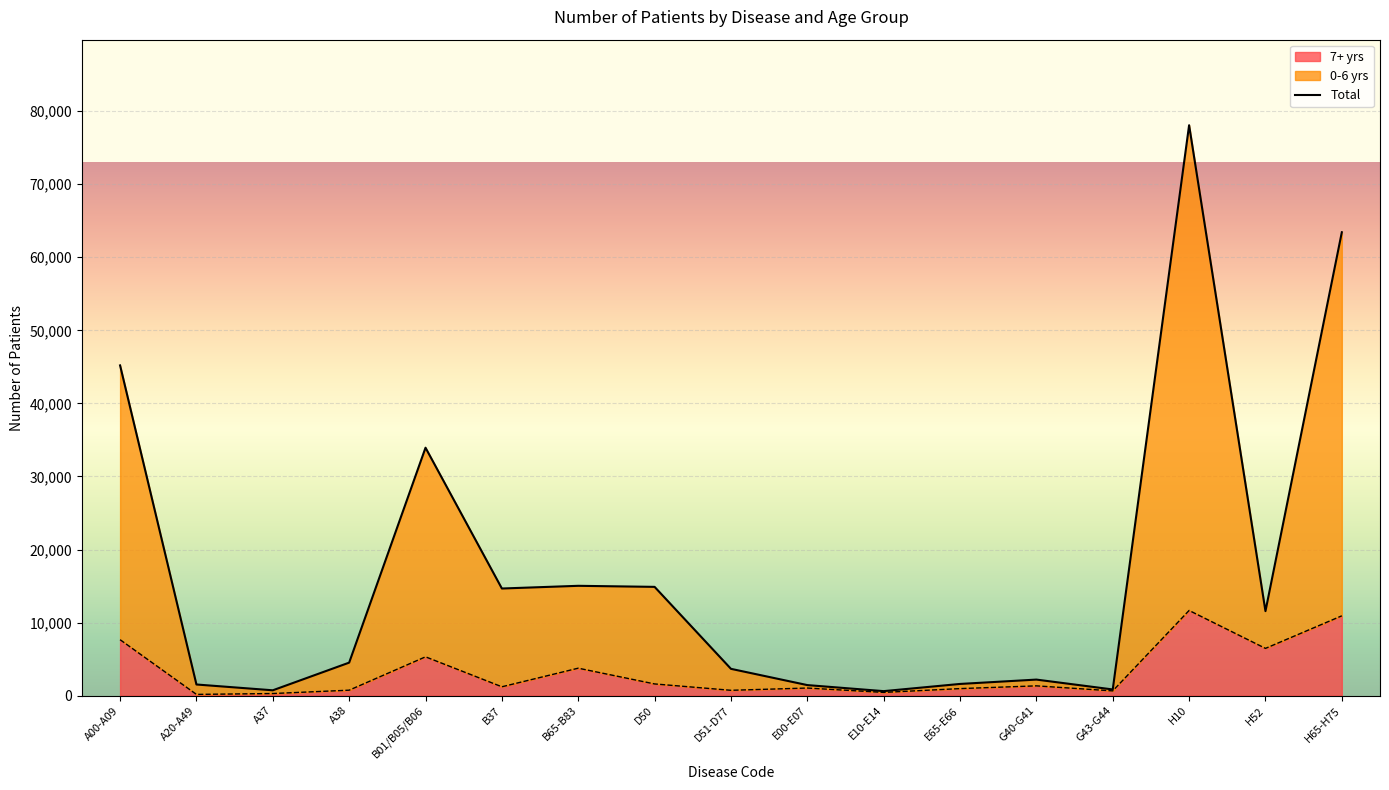

Reading left to right, what are all the values shown in this chart?

0-6 yrs: A00-A09=45198	A20-A49=1528	A37=734	A38=4520	B01/B05/B06=33934	B37=14664	B65-B83=15033	D50=14889	D51-D77=3671	E00-E07=1446	E10-E14=619	E65-E66=1603	G40-G41=2199	G43-G44=848	H10=78067	H52=11566	H65-H75=63421
7+ yrs: A00-A09=7659	A20-A49=172	A37=291	A38=749	B01/B05/B06=5315	B37=1215	B65-B83=3760	D50=1604	D51-D77=733	E00-E07=1043	E10-E14=446	E65-E66=965	G40-G41=1341	G43-G44=652	H10=11660	H52=6469	H65-H75=10926